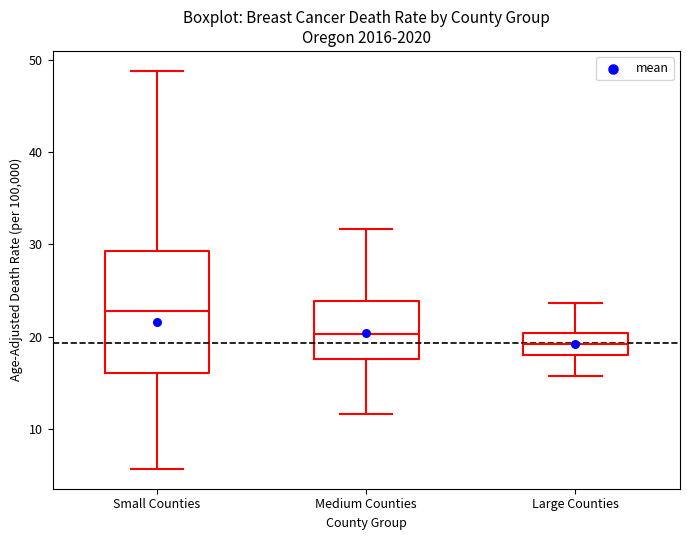

Where is the upper edge of the box for Small Counties on the y-axis? The values are not printed on the chart, so give them approximately, as read against the axis.

29